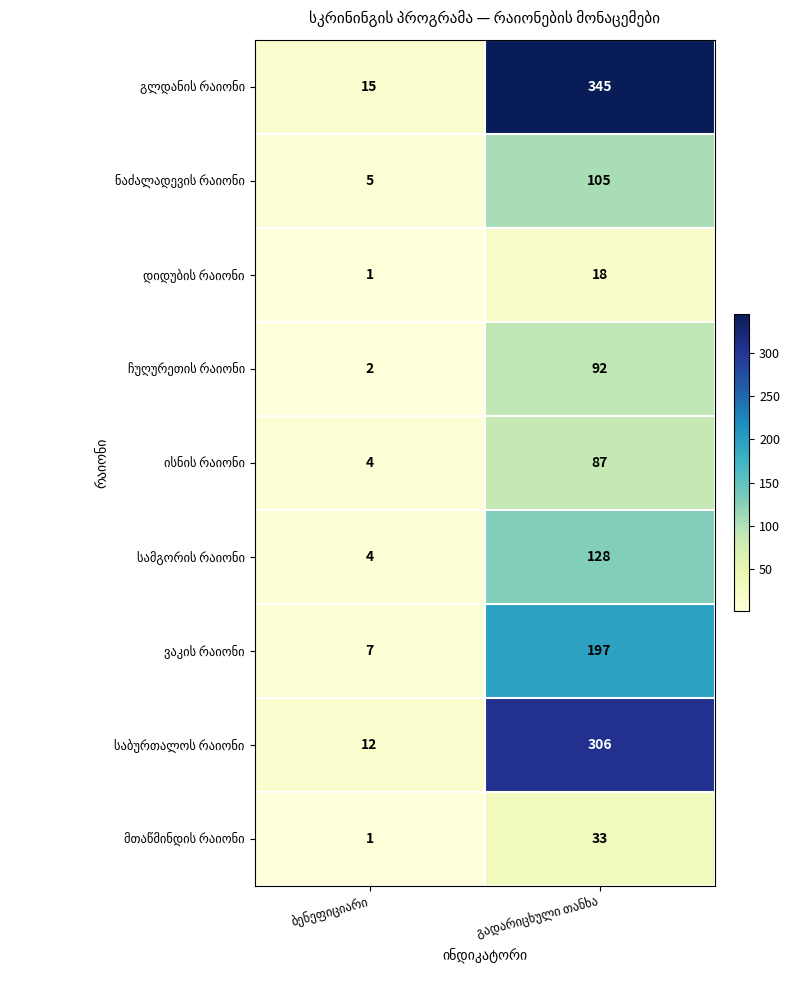

How many series are shown in this chart?

9